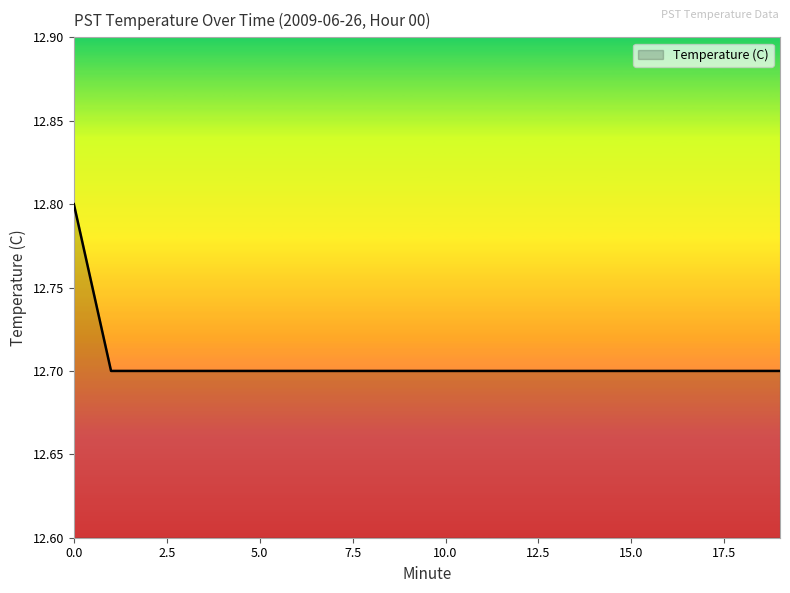

What is the smallest value displayed?

12.7